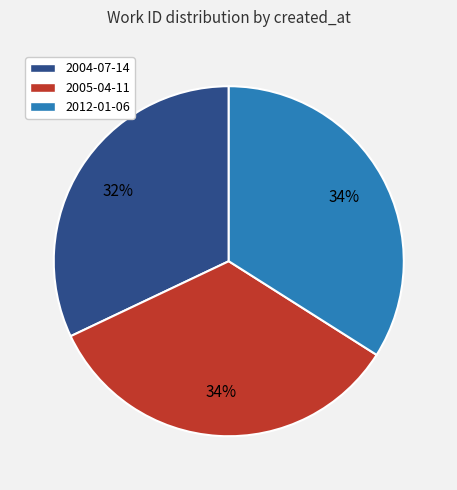

Does 2004-07-14 represent more than half of the total?

No